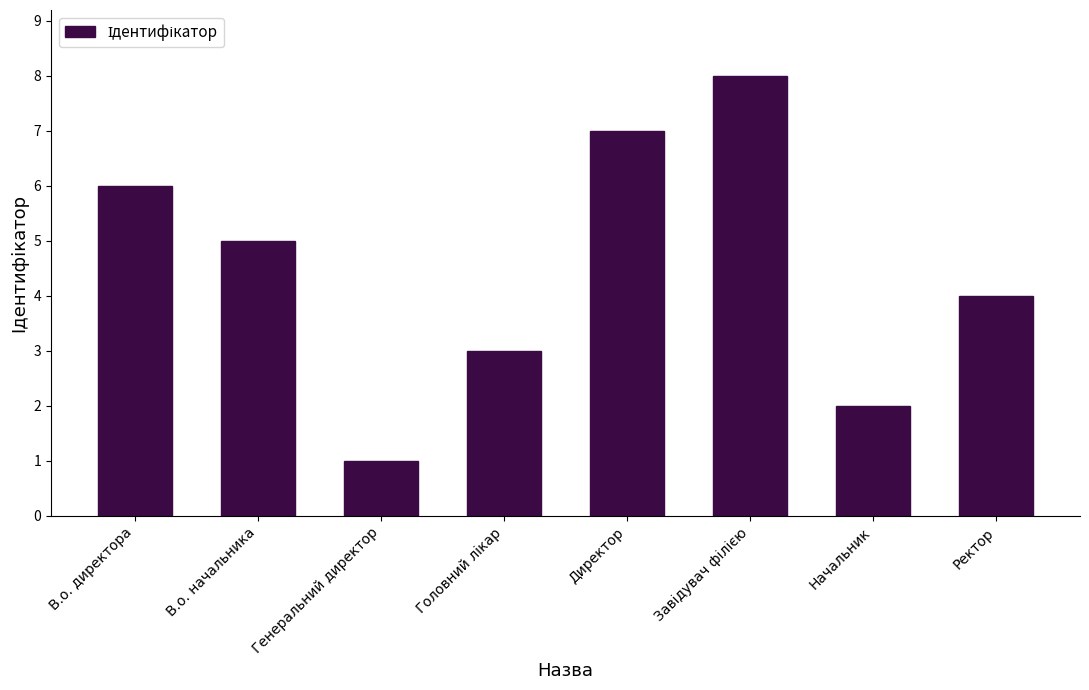

Between В.о. начальника and Директор, which is larger?

Директор